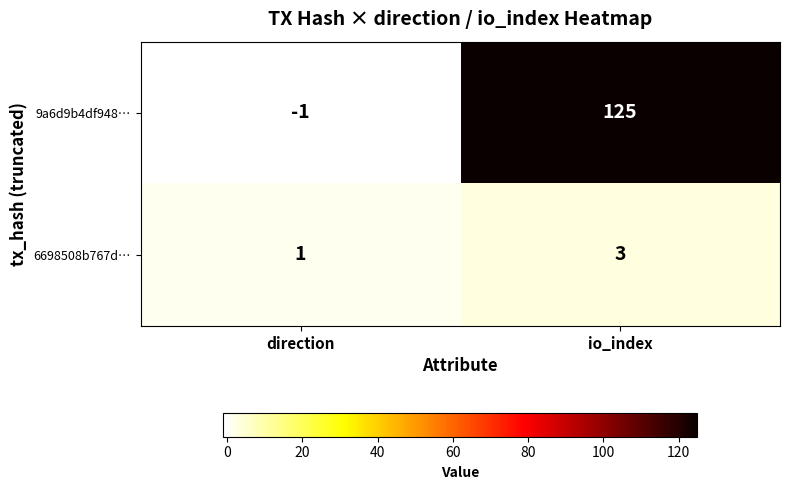

Which series has the largest total across all categories?

9a6d9b4df948…